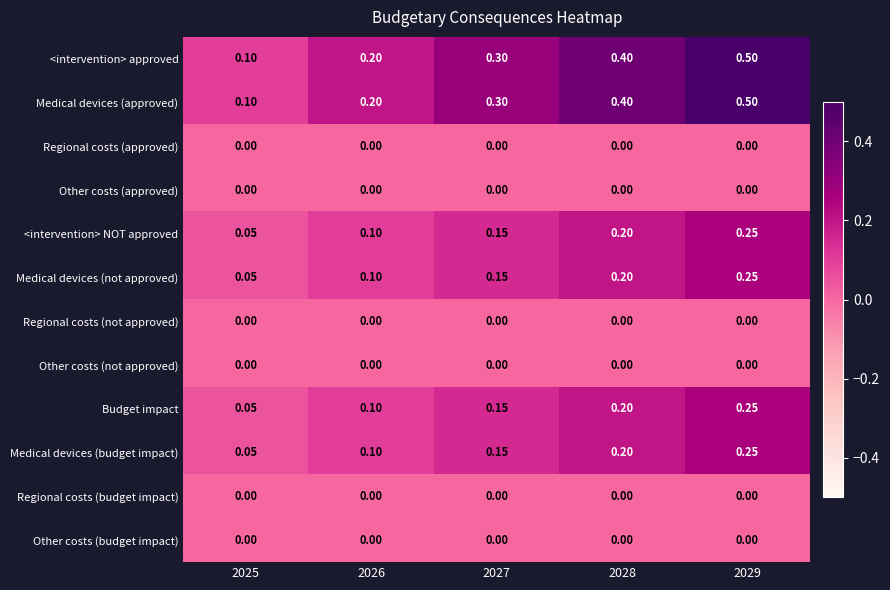

Is the value of Medical devices (approved) at 2025 greater than the value of Regional costs (budget impact) at 2025?

Yes